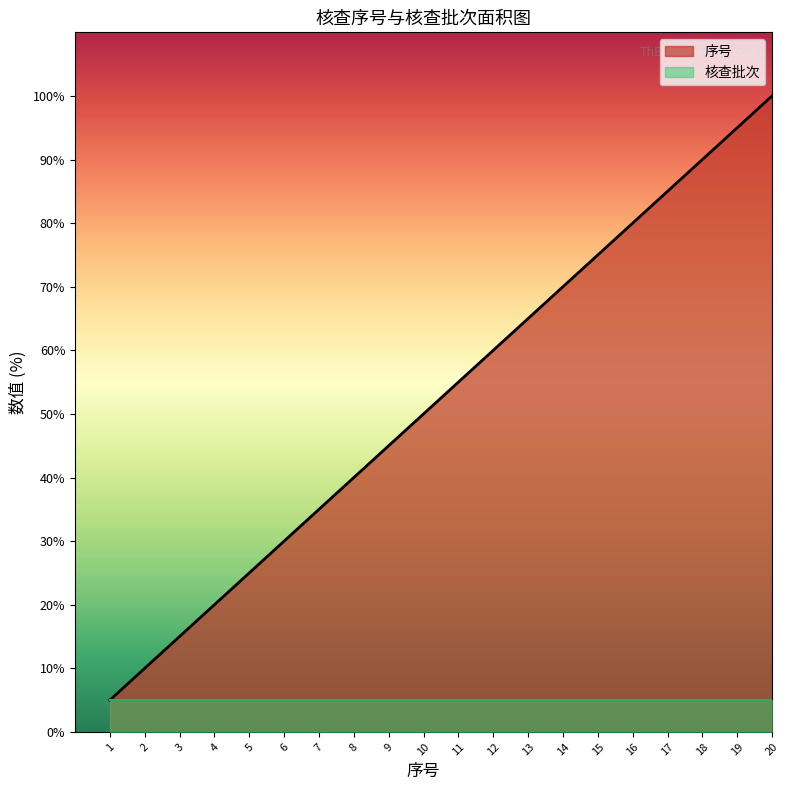

Reading left to right, list all the values displayed in this chart.

1=5.0	2=10.0	3=15.0	4=20.0	5=25.0	6=30.0	7=35.0	8=40.0	9=45.0	10=50.0	11=55.0	12=60.0	13=65.0	14=70.0	15=75.0	16=80.0	17=85.0	18=90.0	19=95.0	20=100.0